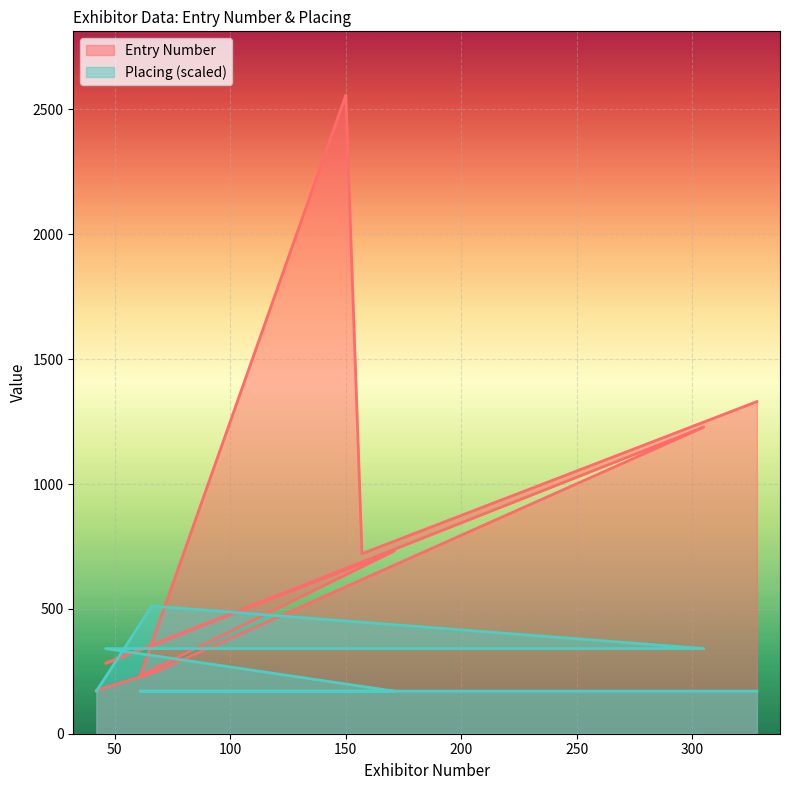

Is it true that Entry Number equals 1330.0 at 328?

True